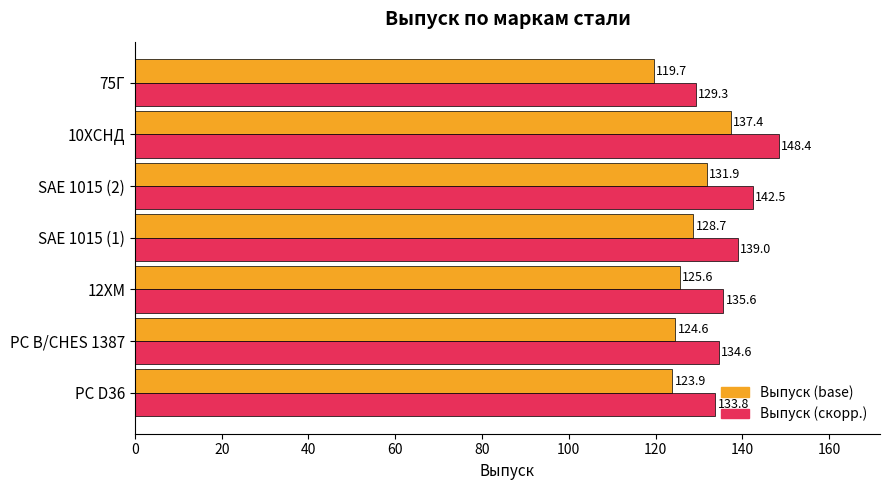

At which category is the sum across all series the highest?

10ХСНД